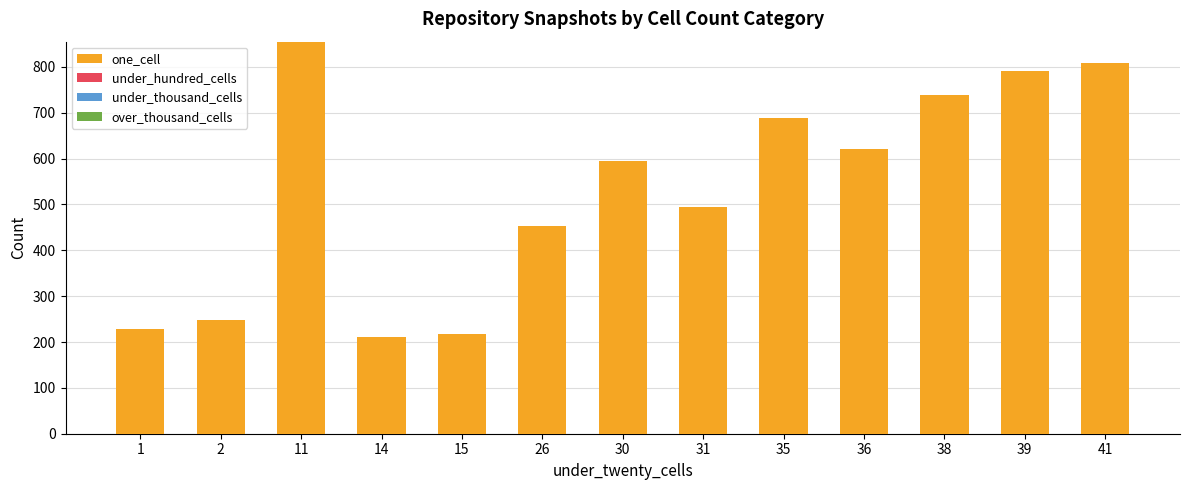

What is the ratio of the value at 38 to the value at 35?

1.1